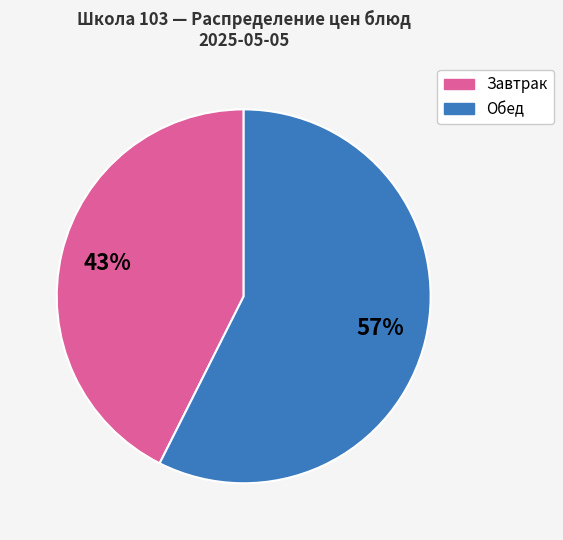

Is there a majority slice in this chart?

Yes